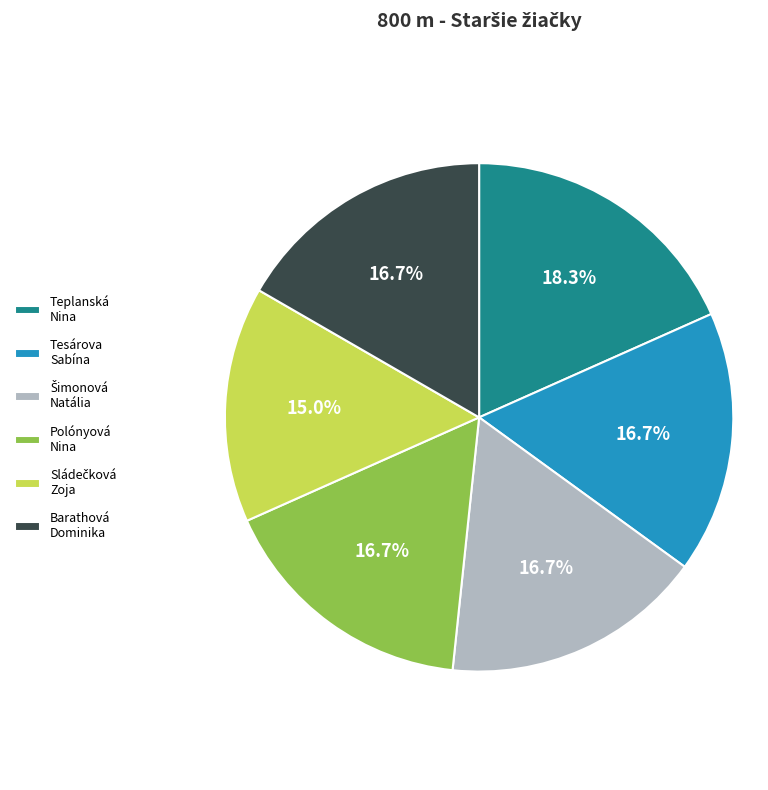

Which slice is the largest?

Teplanská Nina